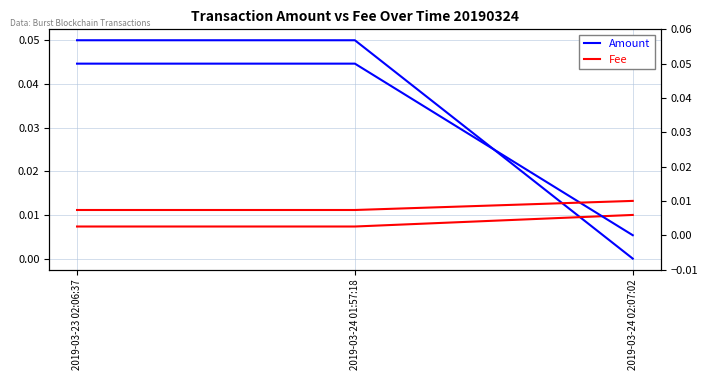

The Amount series shows 0.1 at 2019-03-23 02:06:37. True or false?

True